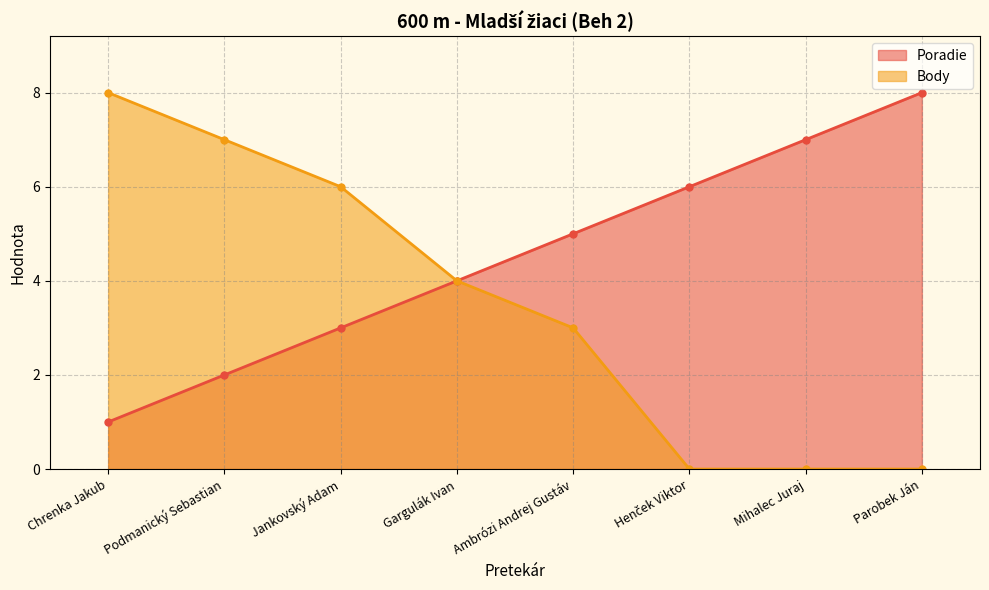

Reading left to right, what are all the values shown in this chart?

Poradie: 1	2	3	4	5	6	7	8
Body: 8	7	6	4	3	0	0	0